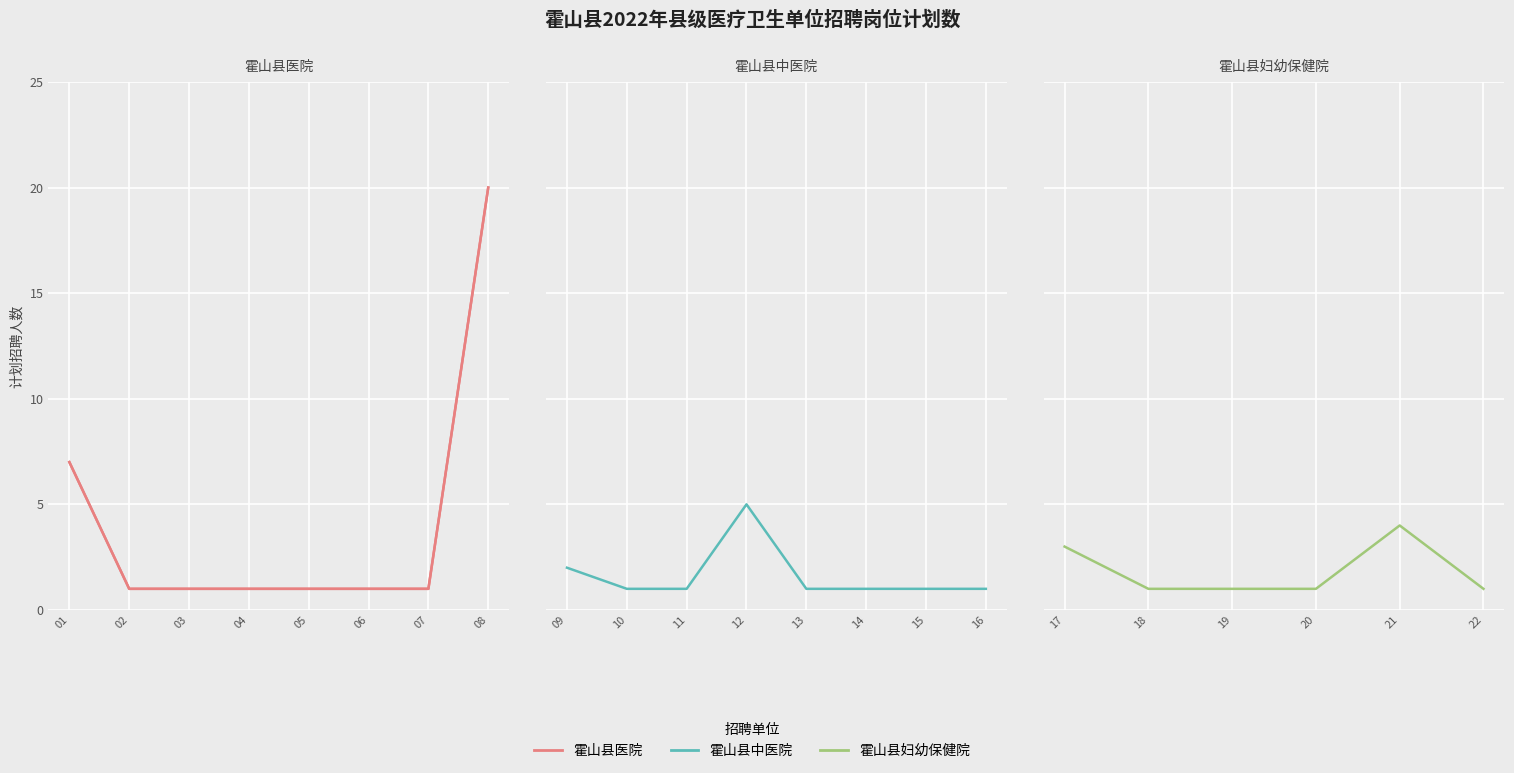

True or false: 霍山县医院 has more than 1 interior local peaks.

False